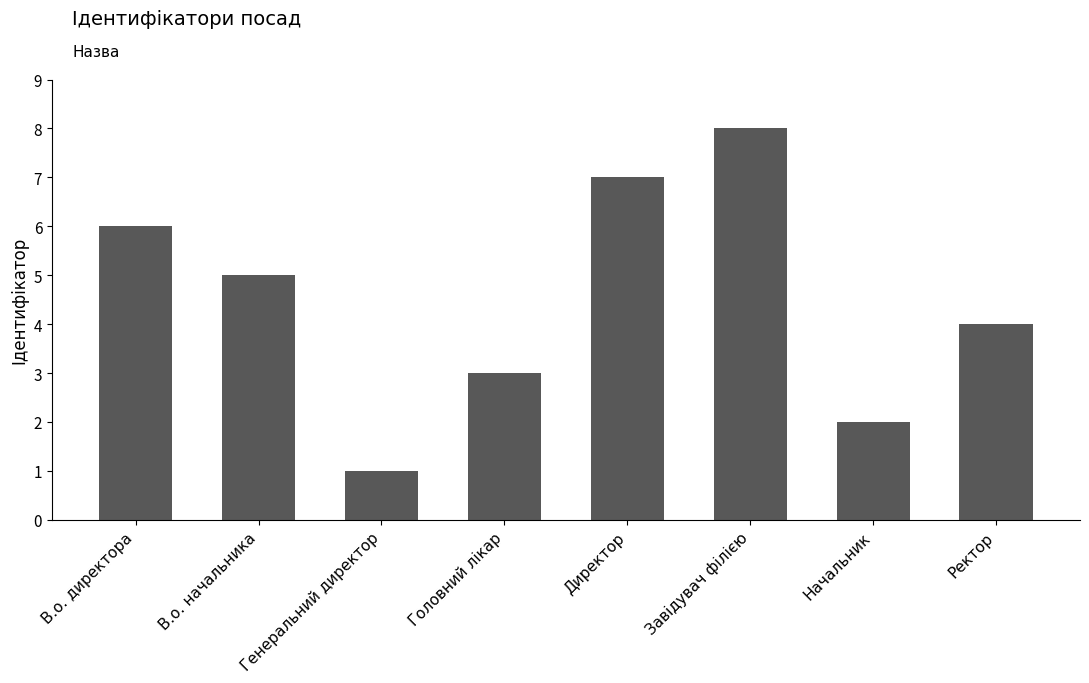

Rank the categories by value from lowest to highest.

Генеральний директор, Начальник, Головний лікар, Ректор, В.о. начальника, В.о. директора, Директор, Завідувач філією